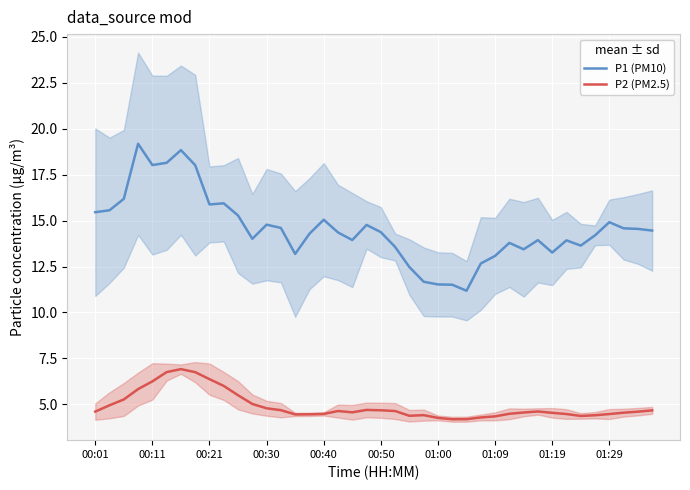

The value of P2 (PM2.5) at 00:40 is 4.5. True or false?

True